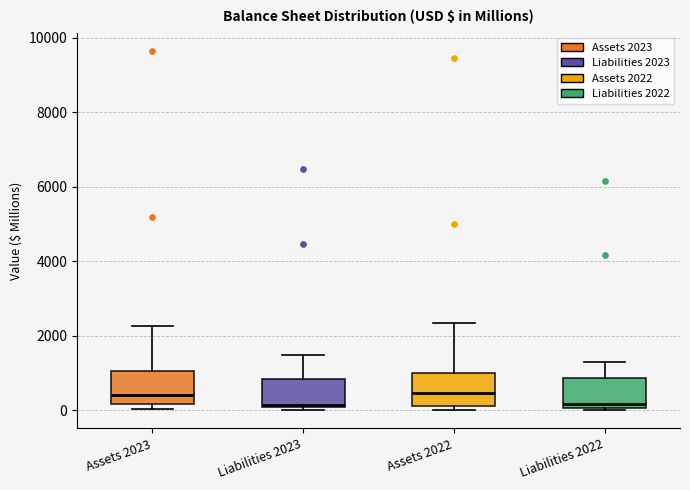

Reading left to right, read every box against the y-axis: the position of its median line, the range the box covers, and the ends of its whiskers. The values are not printed on the chart, so give them approximately, as read against the axis.

Assets 2023: median 400, box 200 to 1000, whiskers 0 to 2200
Liabilities 2023: median 200, box 0 to 800, whiskers 0 (just below the box's lower edge) to 1400
Assets 2022: median 400, box 200 to 1000, whiskers 0 to 2400
Liabilities 2022: median 200, box 0 to 800, whiskers 0 to 1200